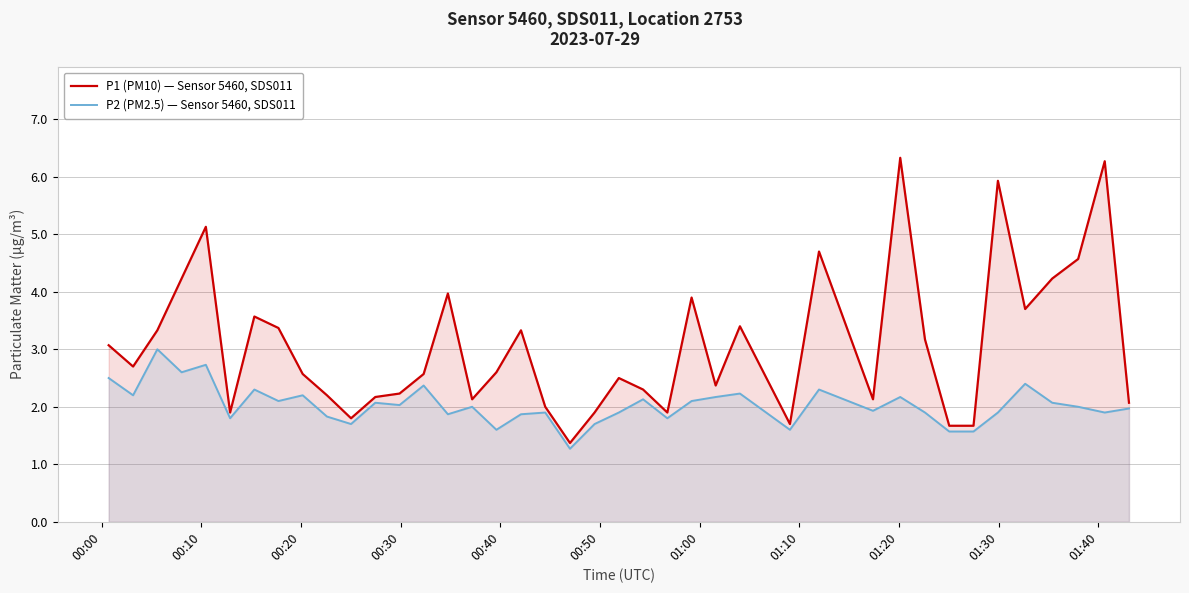

What is the maximum value shown in the chart?

6.3